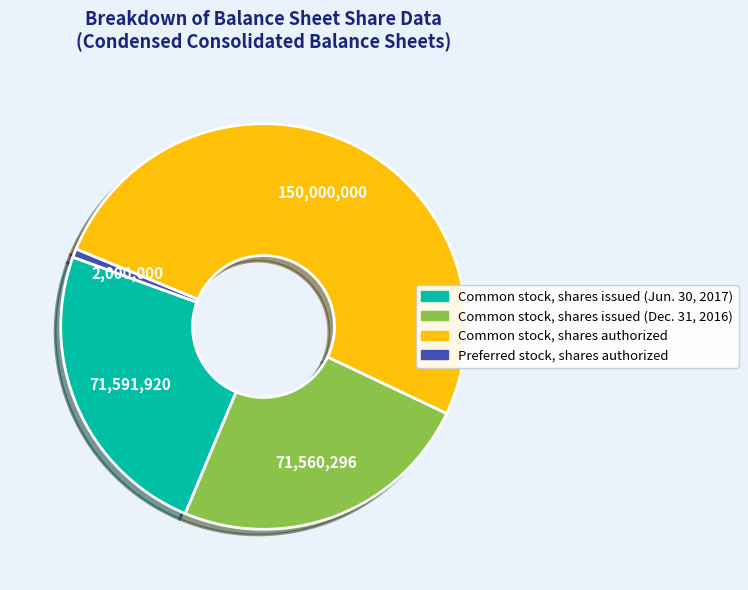

Which category has the smallest portion of the pie?

Preferred stock, shares authorized